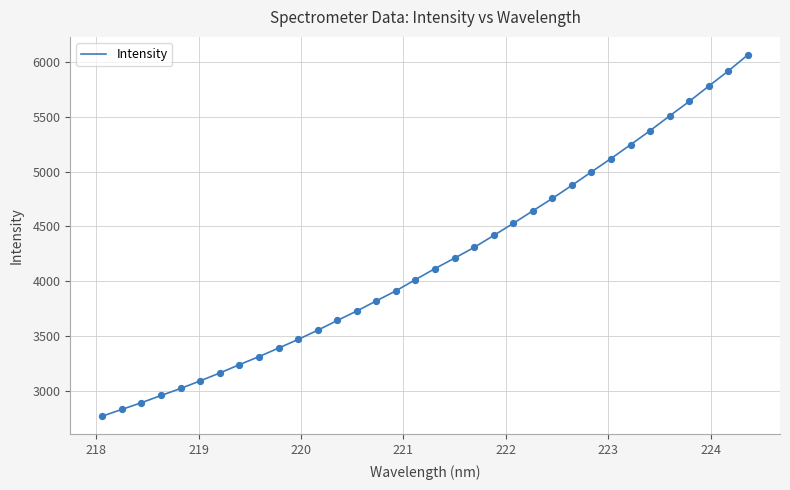

What is the greatest value displayed?

6064.3